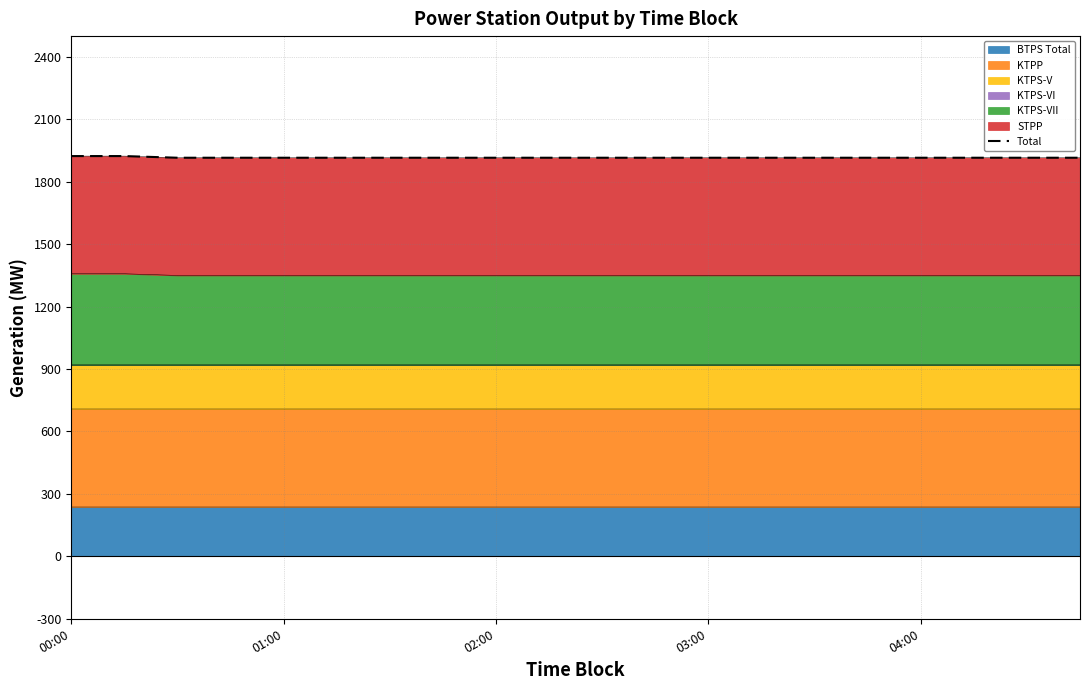

Reading left to right, transcribe all the data shown in this chart.

1923.5	1923.5	1915.5	1915.5	1915.5	1915.5	1915.5	1915.5	1915.5	1915.5	1915.5	1915.5	1915.5	1915.5	1915.5	1915.5	1915.5	1915.5	1915.5	1915.5